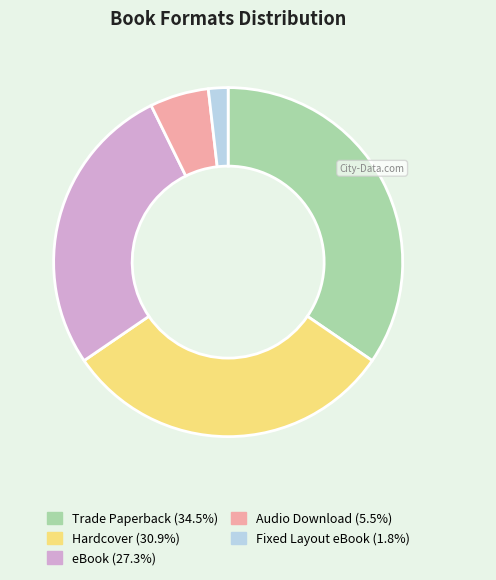

Which has a higher value, eBook or Fixed Layout eBook?

eBook